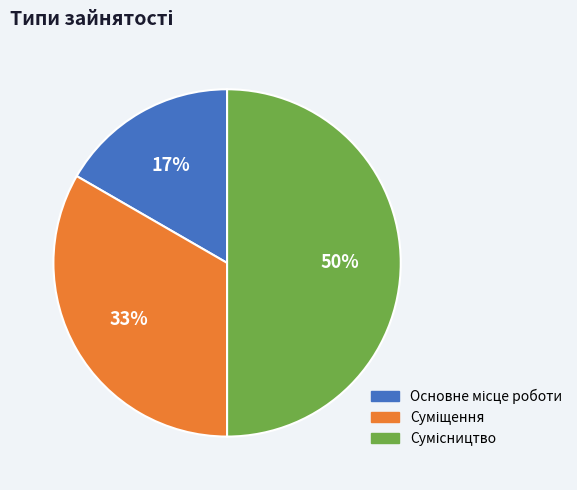

To the nearest percent, what is the average slice percentage?

33%